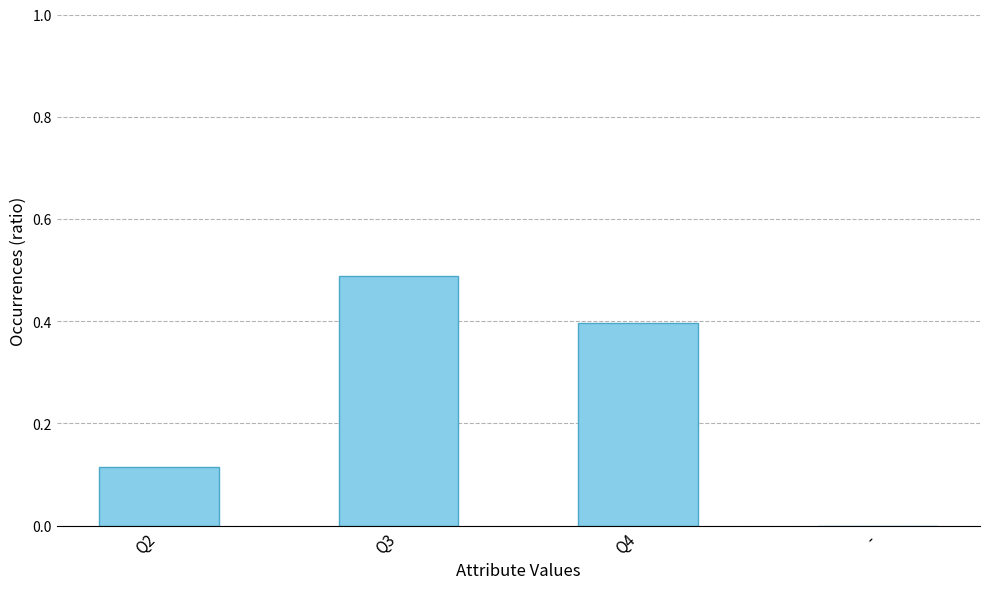

What is the change in value from Q3 to Q4?

-0.1